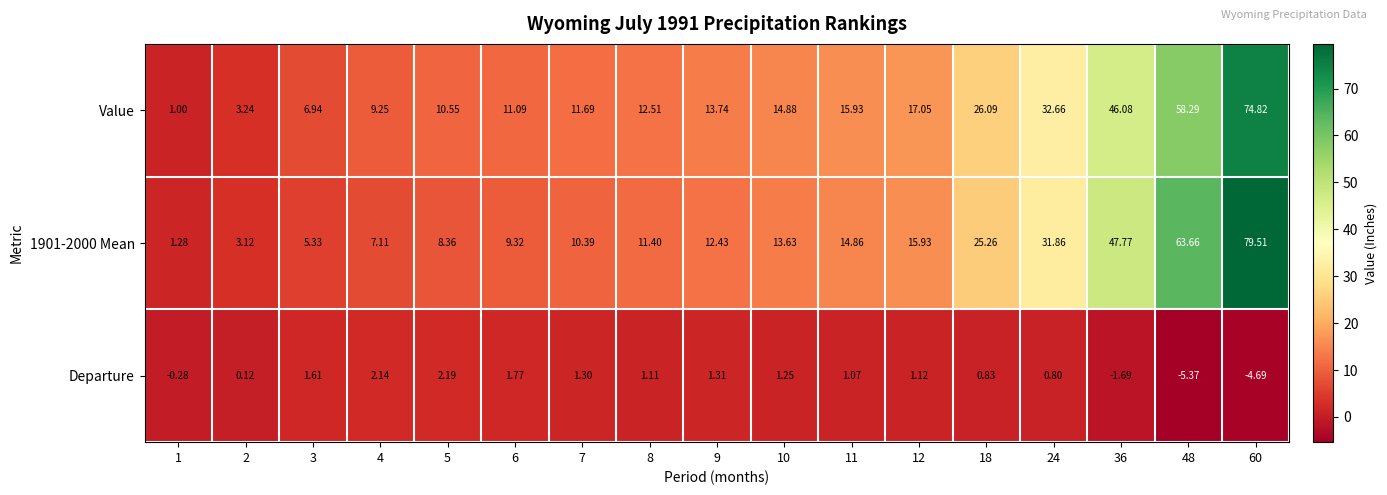

What is the total value across all series at 2?

6.5